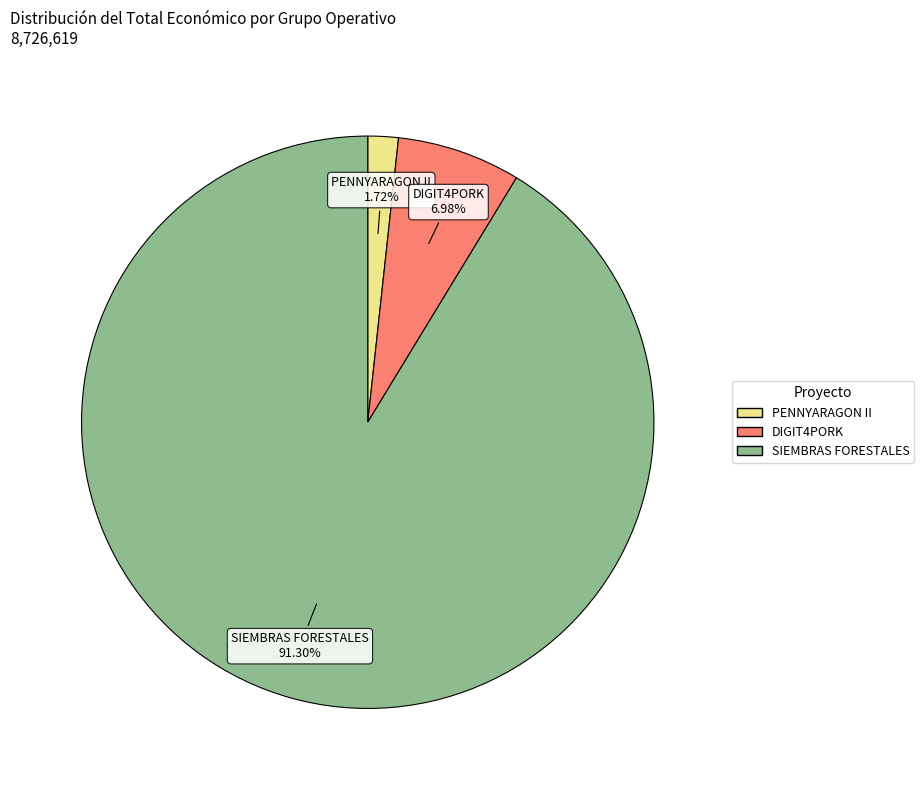

To the nearest percent, what is the average slice percentage?

33%